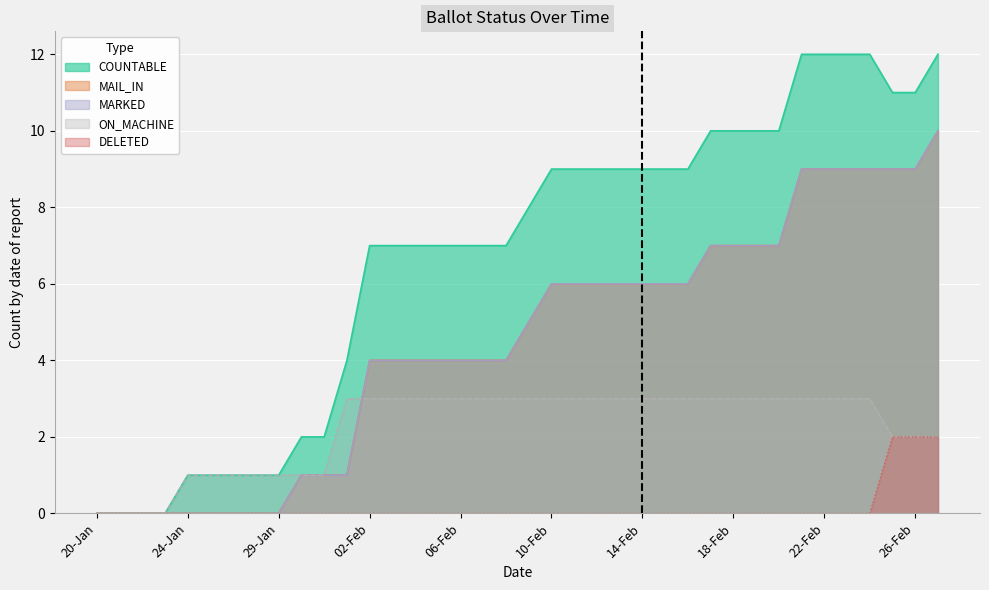

How many values in DELETED are above zero?

3